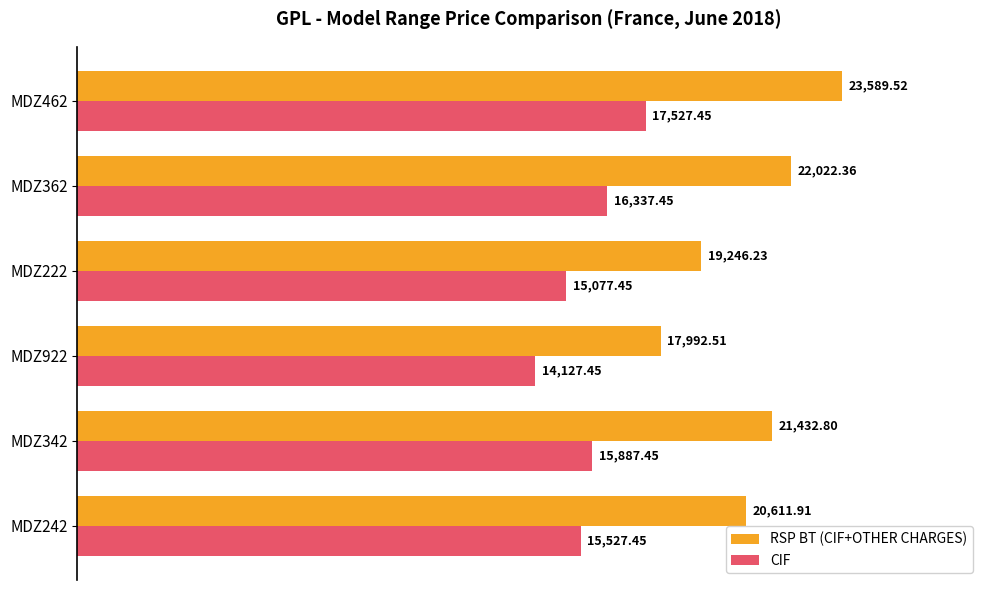

At which category is the sum across all series the highest?

MDZ462